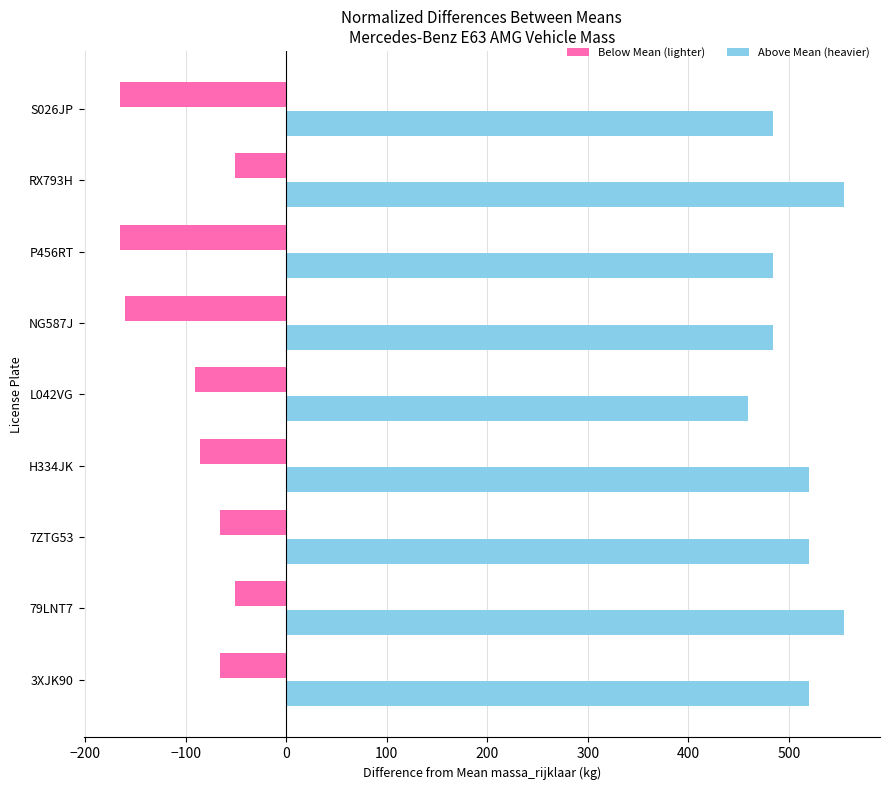

What is the total value across all series at RX793H?

503.9